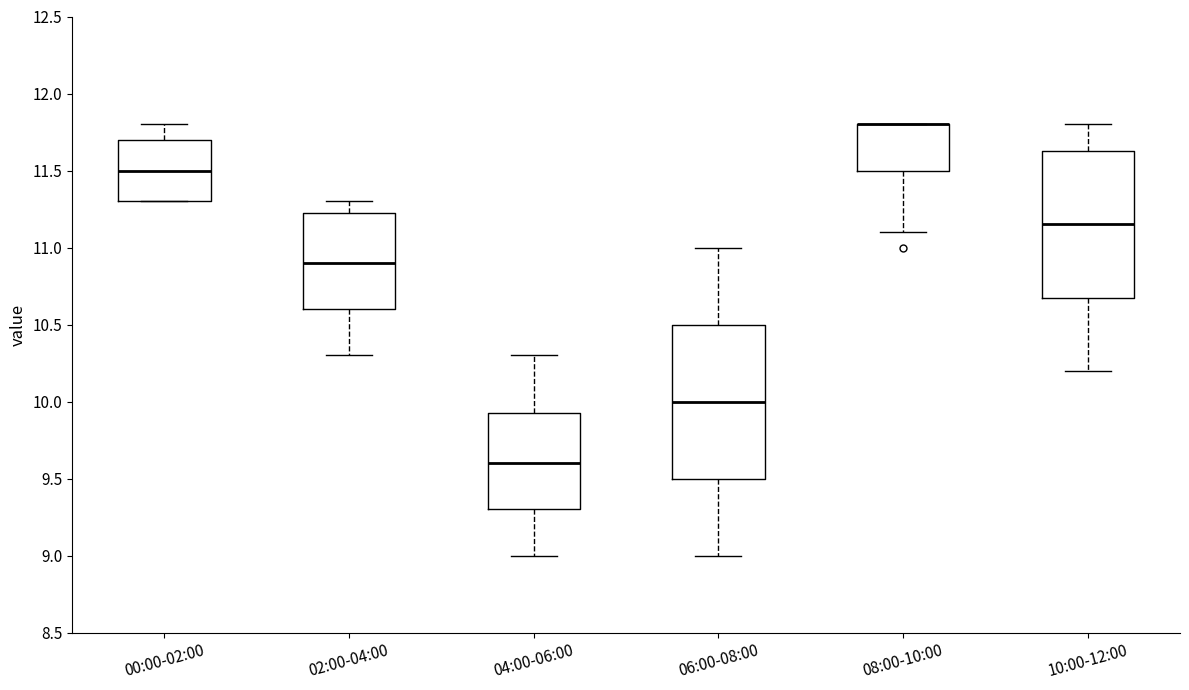

Reading left to right, read every box against the y-axis: the position of its median line, the range the box covers, and the ends of its whiskers. The values are not printed on the chart, so give them approximately, as read against the axis.

00:00-02:00: median 11.50, box 11.30 to 11.70, whiskers 11.30 to 11.80
02:00-04:00: median 10.90, box 10.60 to 11.25, whiskers 10.30 to 11.30
04:00-06:00: median 9.60, box 9.30 to 9.95, whiskers 9.00 to 10.30
06:00-08:00: median 10.00, box 9.50 to 10.50, whiskers 9.00 to 11.00
08:00-10:00: median 11.80 (drawn on the box's upper edge), box 11.50 to 11.80, whiskers 11.10 to 11.80
10:00-12:00: median 11.15, box 10.70 to 11.65, whiskers 10.20 to 11.80